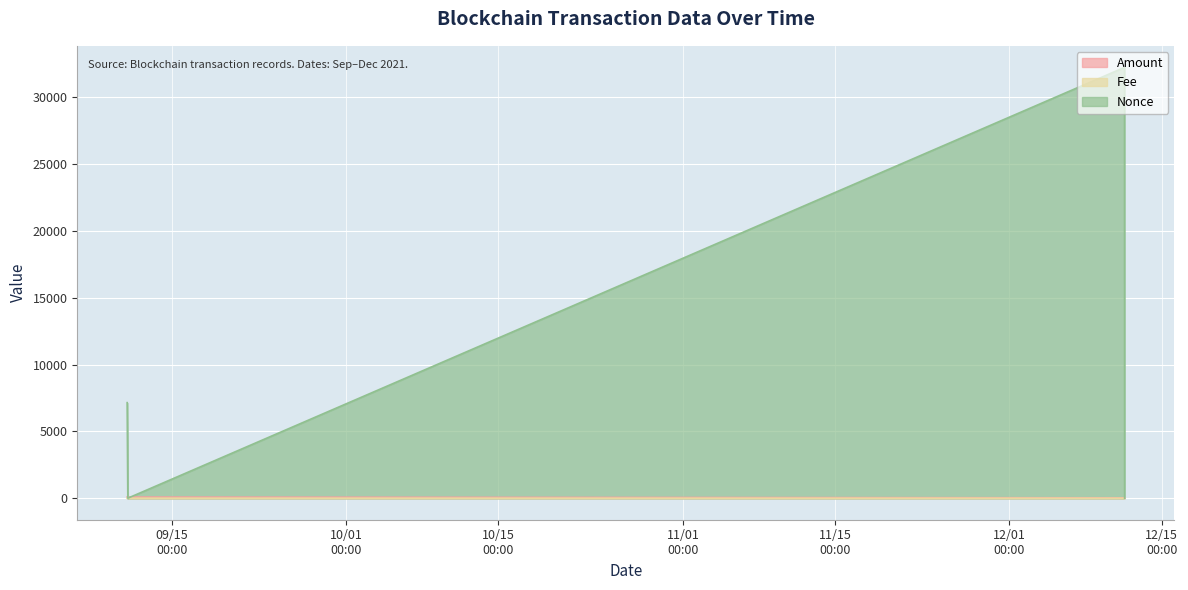

What is the label of the 4th point from the left?

2021-12-11 14:21:00